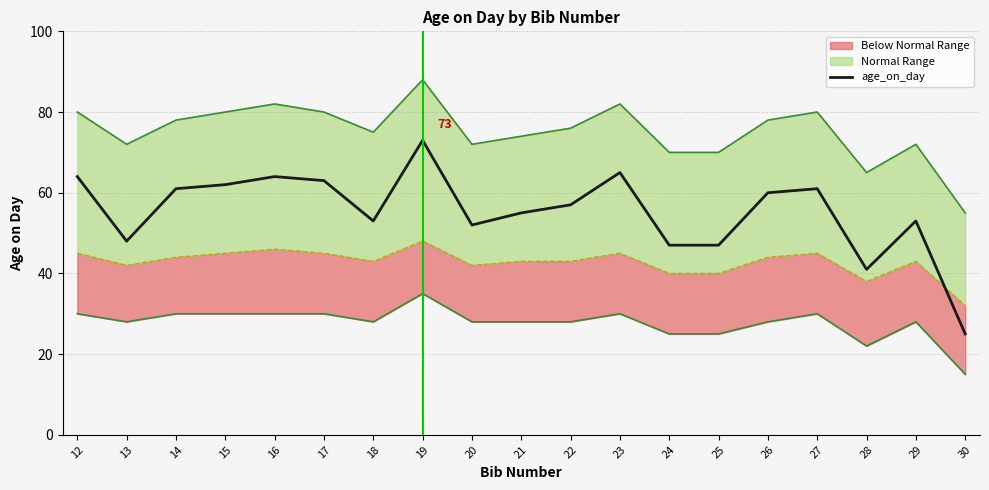

Which category has the highest value across all series?

19